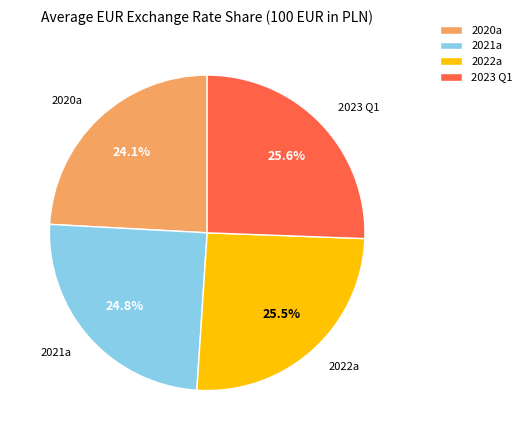

Does 2021a represent more than half of the total?

No